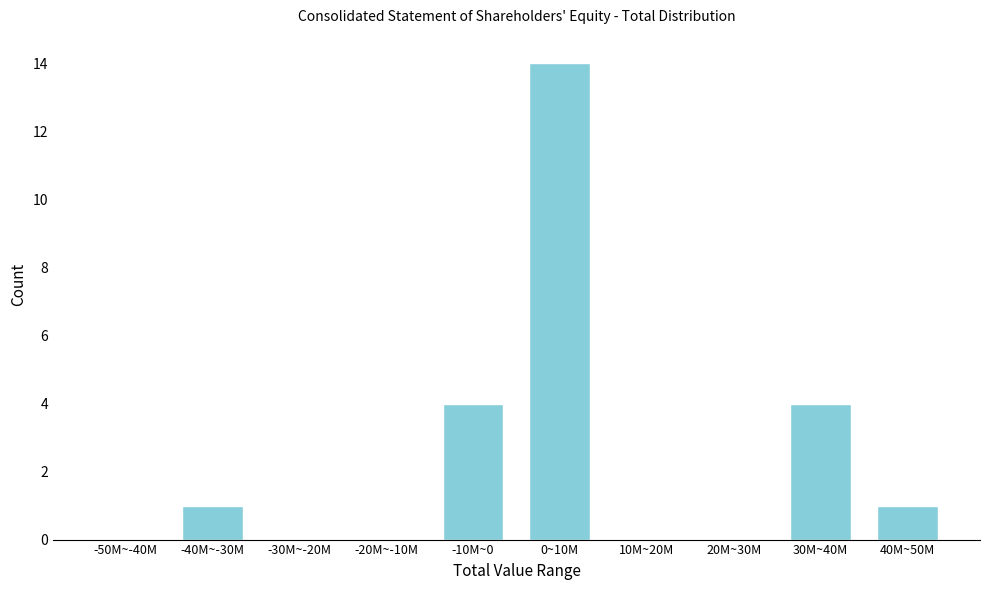

Reading right to left, transcribe all the data shown in this chart.

40M~50M=1	30M~40M=4	20M~30M=0	10M~20M=0	0~10M=14	-10M~0=4	-20M~-10M=0	-30M~-20M=0	-40M~-30M=1	-50M~-40M=0